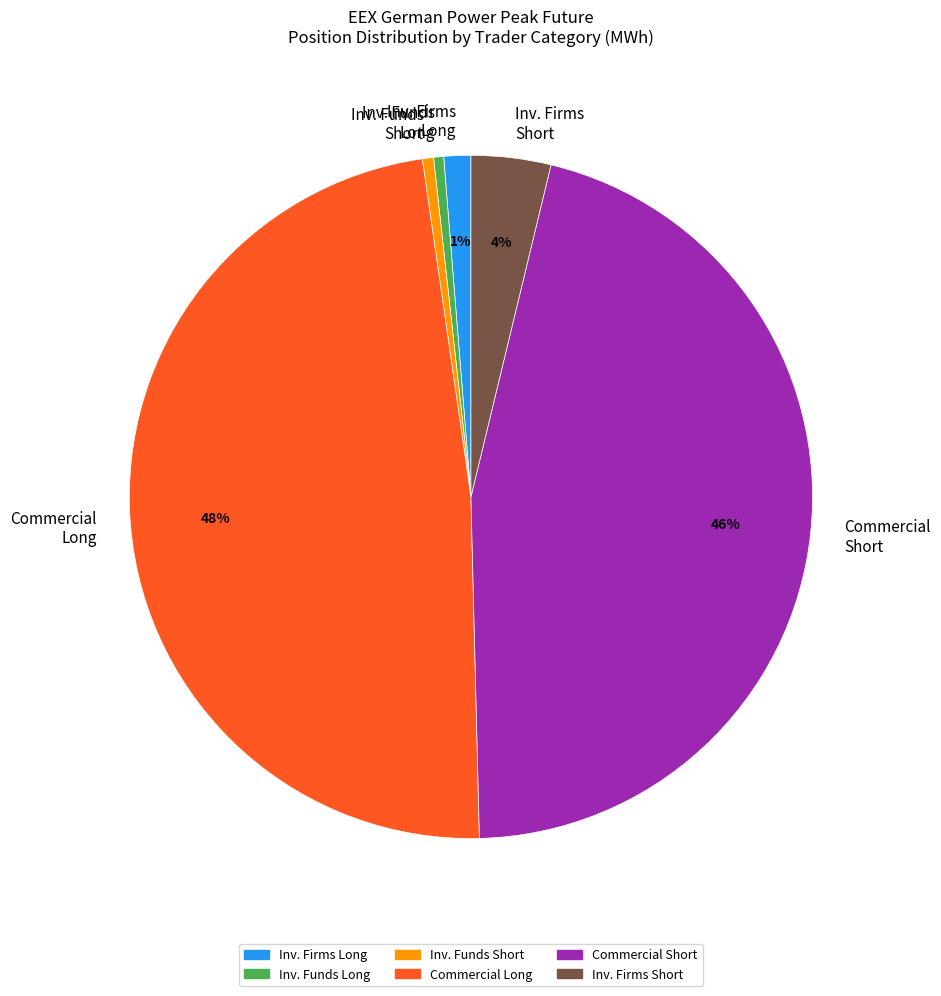

Does Commercial Long represent more than half of the total?

No